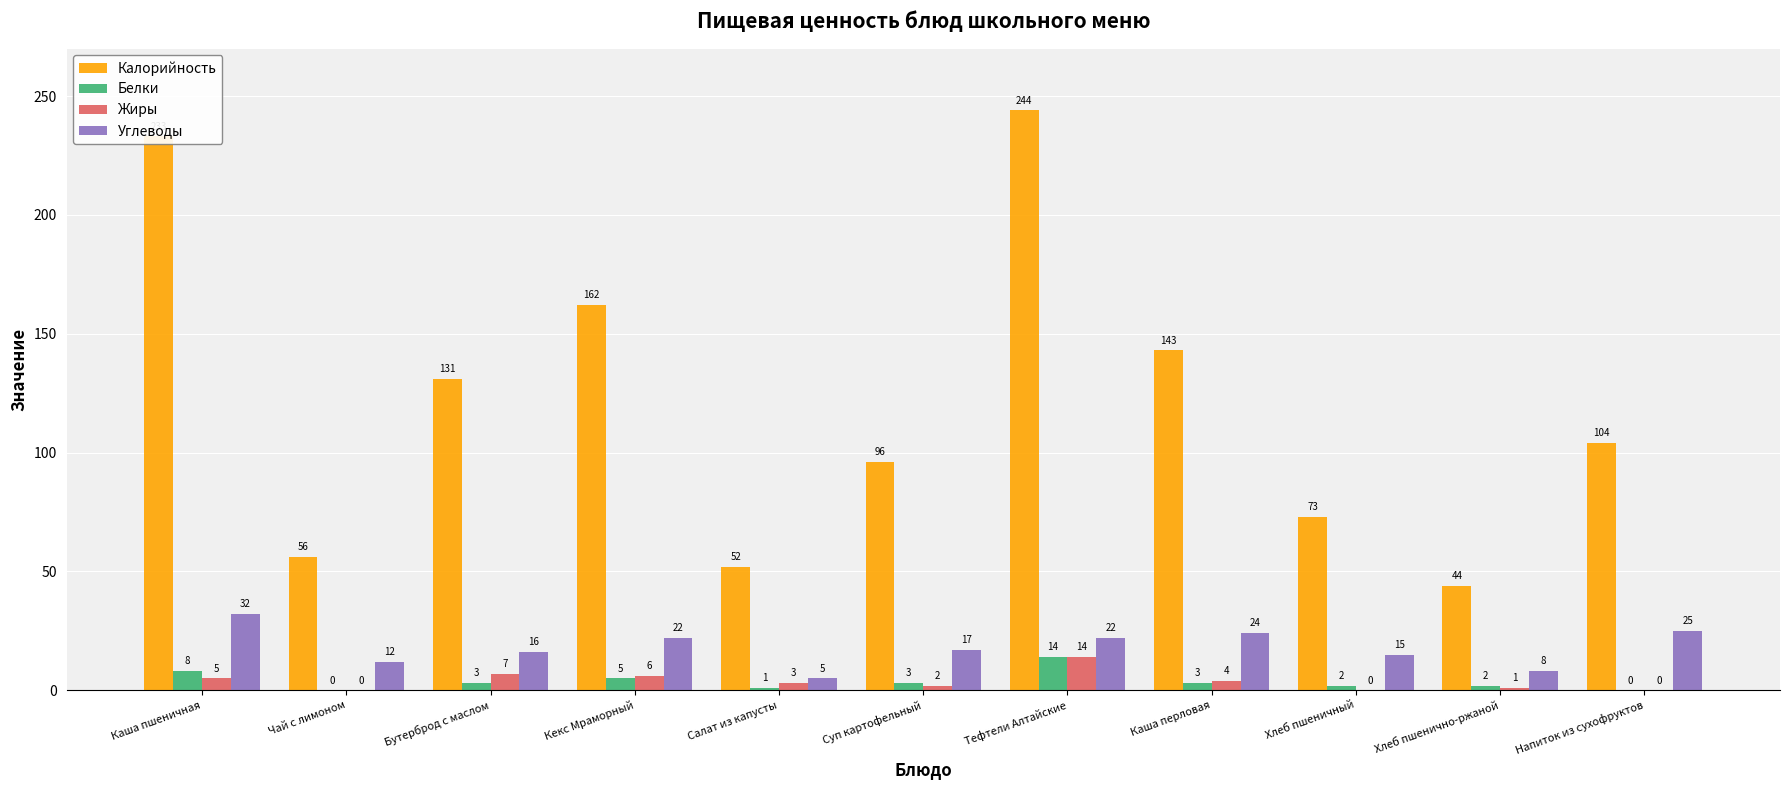

Are the bars horizontal?

No